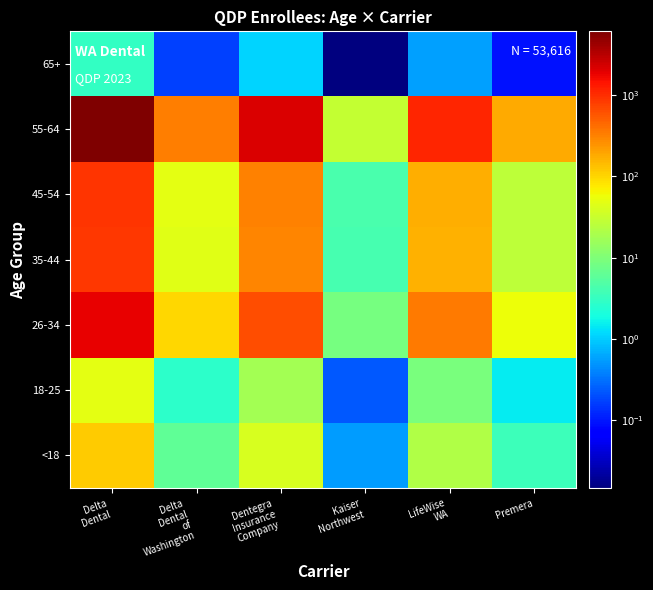

What is the spread (max minus min) of values at Delta
Dental?

6114.4